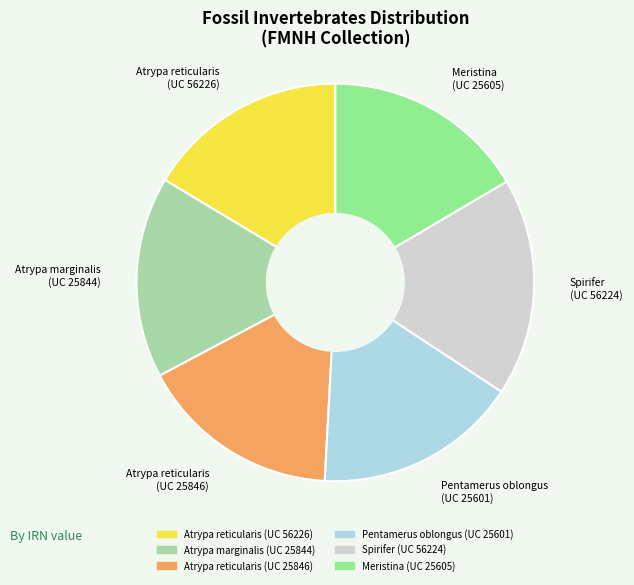

True or false: Atrypa marginalis (UC 25844) accounts for 26% of the total.

False